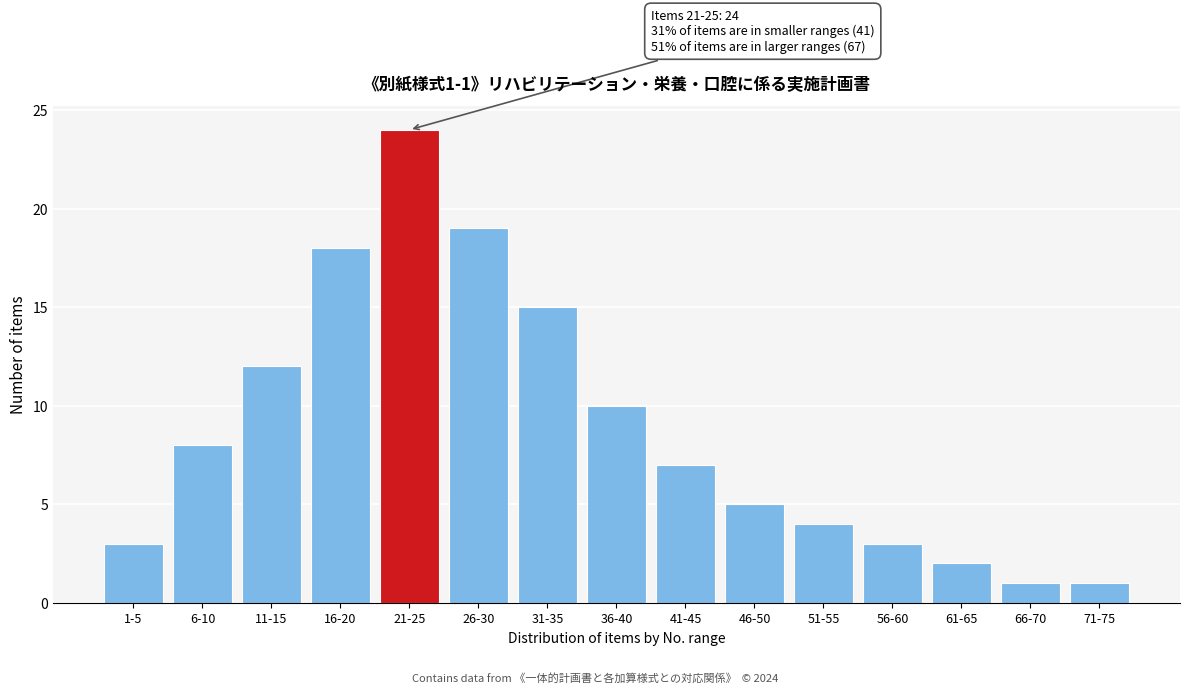

Reading right to left, transcribe all the data shown in this chart.

71-75=1	66-70=1	61-65=2	56-60=3	51-55=4	46-50=5	41-45=7	36-40=10	31-35=15	26-30=19	21-25=24	16-20=18	11-15=12	6-10=8	1-5=3